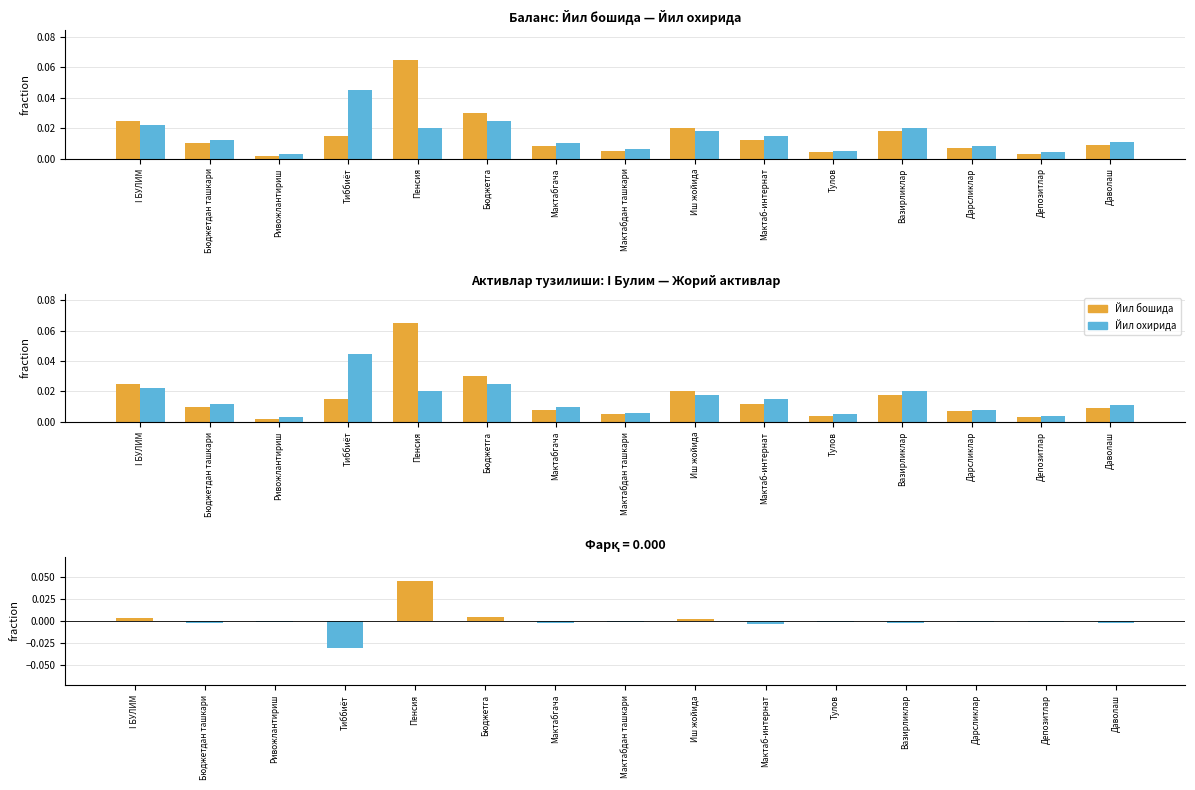

Reading left to right, extract all data points from this chart.

Йил бошида: I БУЛИМ=0.0	Бюджетдан ташкари=0.0	Ривожлантириш=0.0	Тиббиёт=0.0	Пенсия=0.1	Бюджетга=0.0	Мактабгача=0.0	Мактабдан ташкари=0.0	Иш жойида=0.0	Мактаб-интернат=0.0	Тулов=0.0	Вазирликлар=0.0	Дарсликлар=0.0	Депозитлар=0.0	Даволаш=0.0
Йил охирида: I БУЛИМ=0.0	Бюджетдан ташкари=0.0	Ривожлантириш=0.0	Тиббиёт=0.0	Пенсия=0.0	Бюджетга=0.0	Мактабгача=0.0	Мактабдан ташкари=0.0	Иш жойида=0.0	Мактаб-интернат=0.0	Тулов=0.0	Вазирликлар=0.0	Дарсликлар=0.0	Депозитлар=0.0	Даволаш=0.0
Фарқ: I БУЛИМ=0.0	Бюджетдан ташкари=-0.0	Ривожлантириш=-0.0	Тиббиёт=-0.0	Пенсия=0.0	Бюджетга=0.0	Мактабгача=-0.0	Мактабдан ташкари=-0.0	Иш жойида=0.0	Мактаб-интернат=-0.0	Тулов=-0.0	Вазирликлар=-0.0	Дарсликлар=-0.0	Депозитлар=-0.0	Даволаш=-0.0